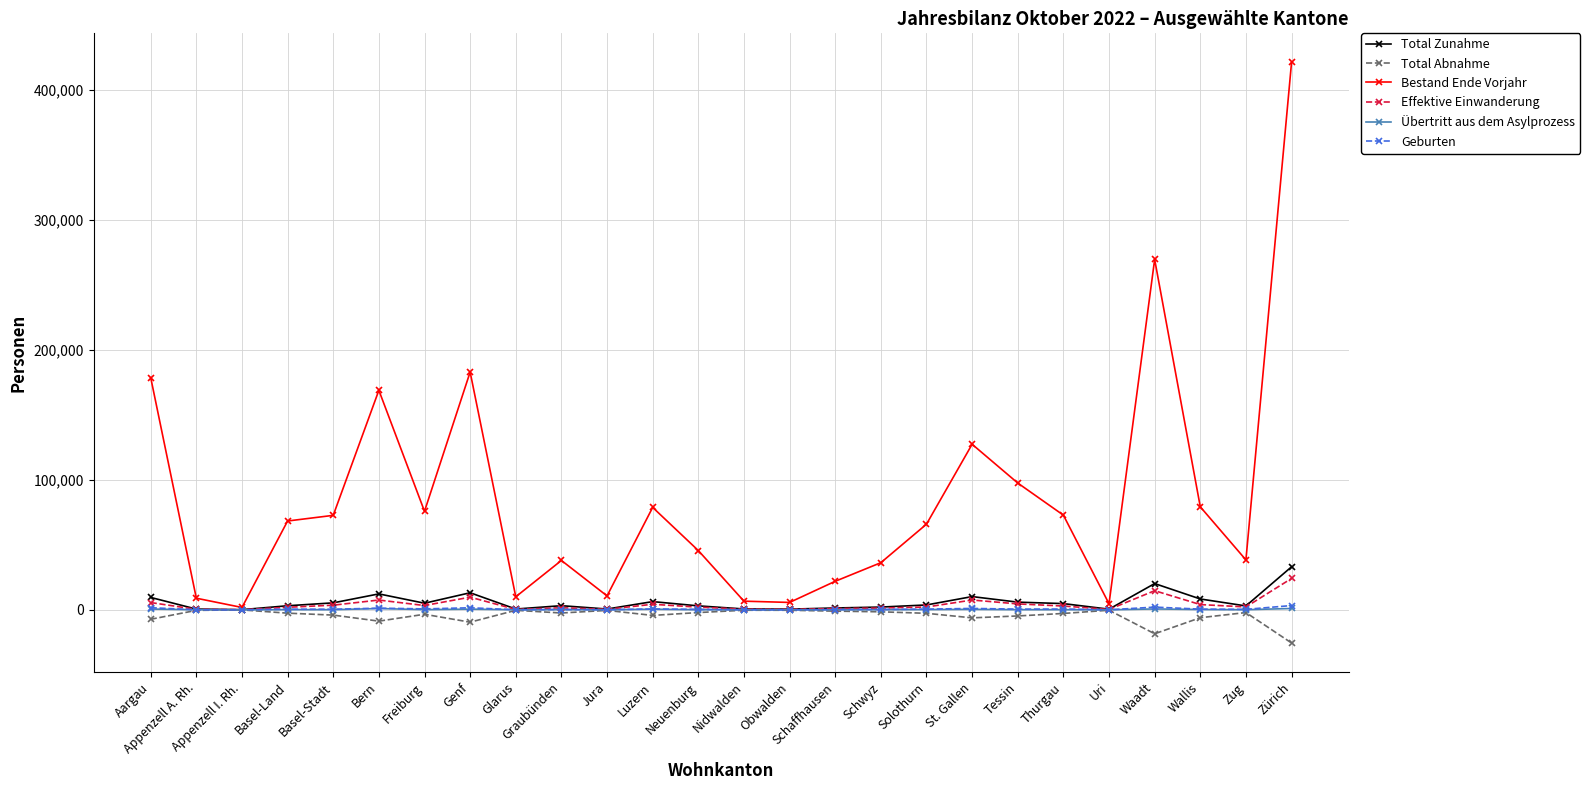

What is the approximate value of Total Abnahme at Graubünden, to the nearest 100?

-2400